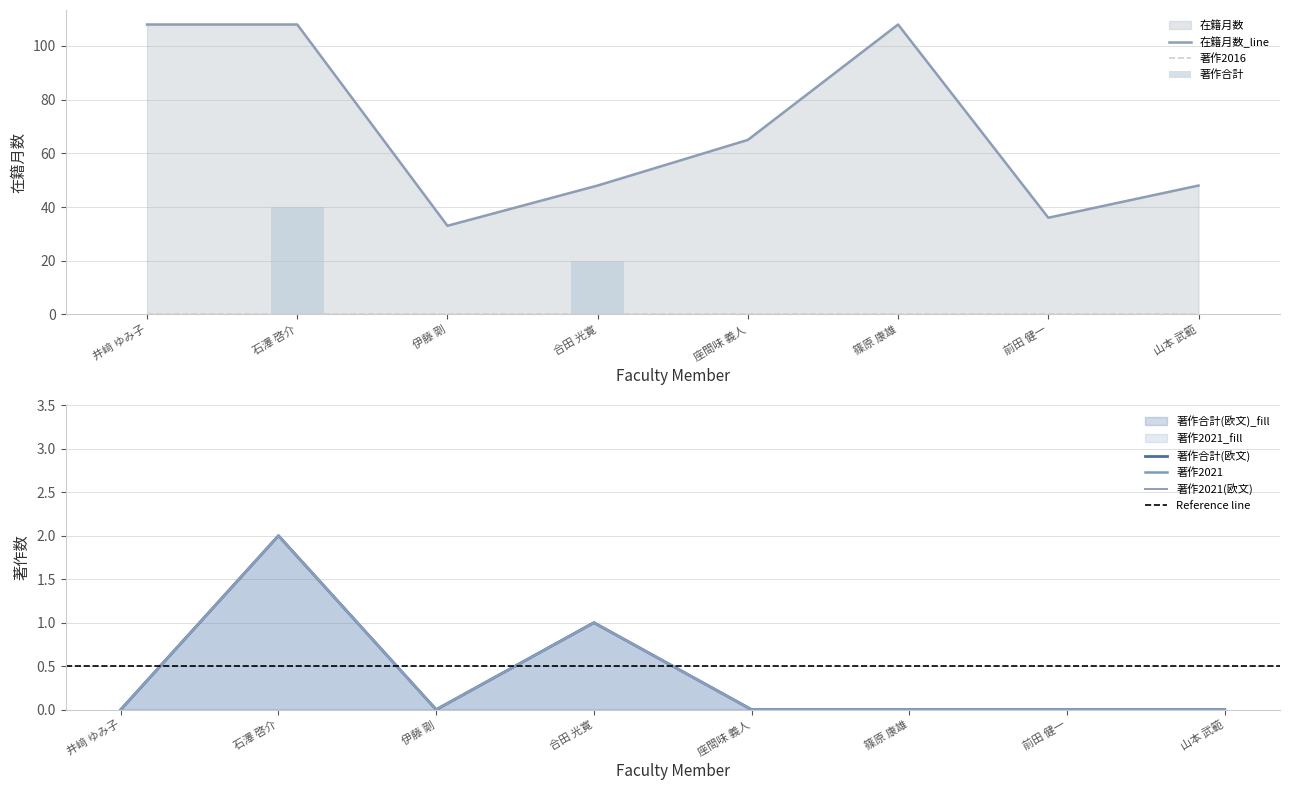

Between 石澤 啓介 and 伊藤 剛, which is larger?

石澤 啓介